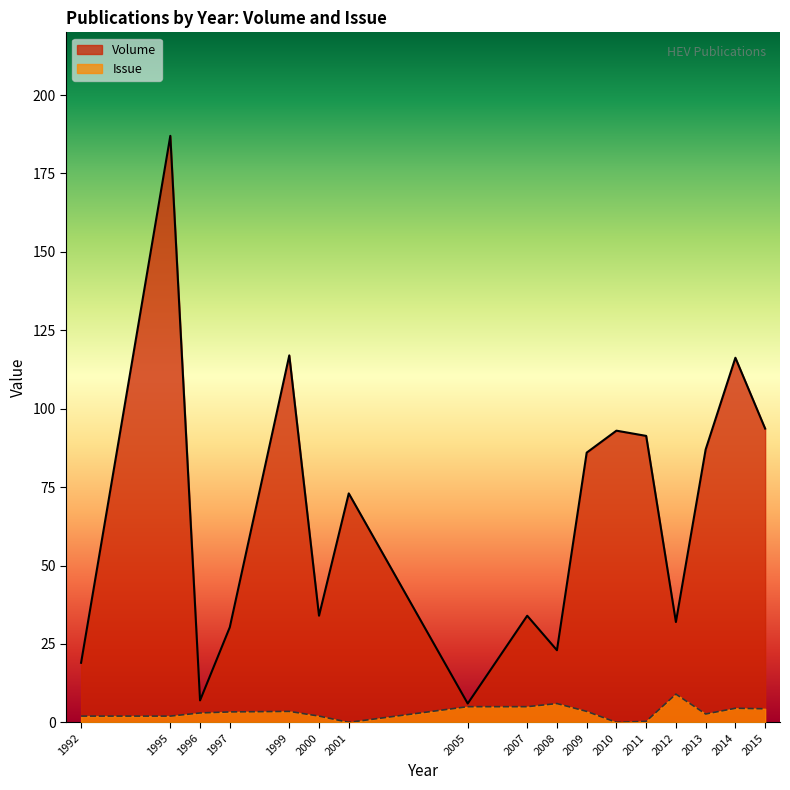

Is it true that Issue equals 1 at 2000?

False